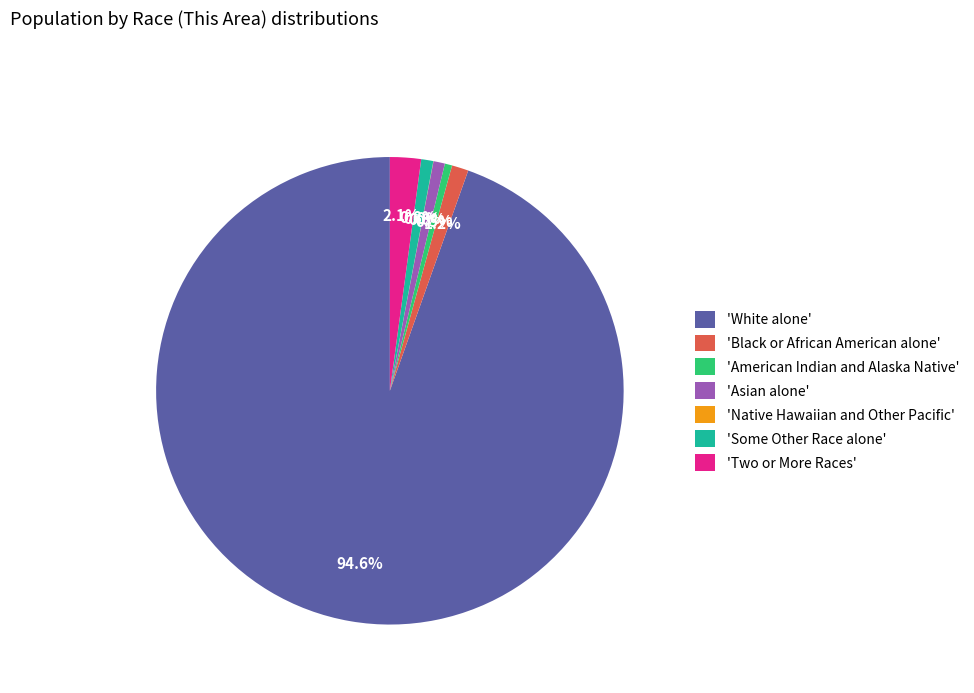

Combined, what portion of the pie is 'Asian alone' and 'Some Other Race alone'?

1.6%